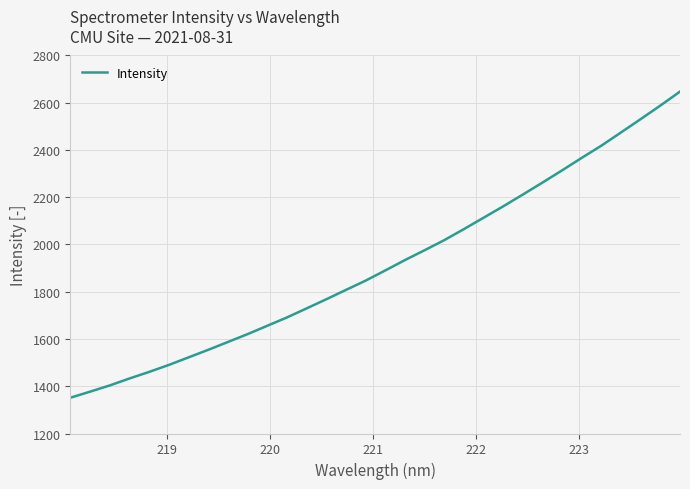

What is the maximum value shown in the chart?

2647.2